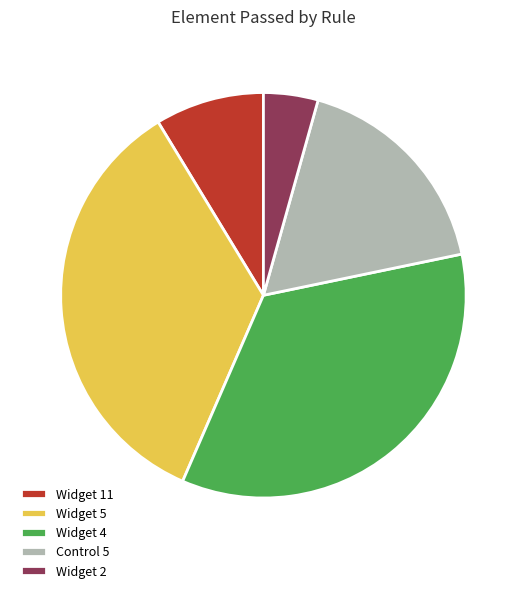

Does any single category account for the majority?

No